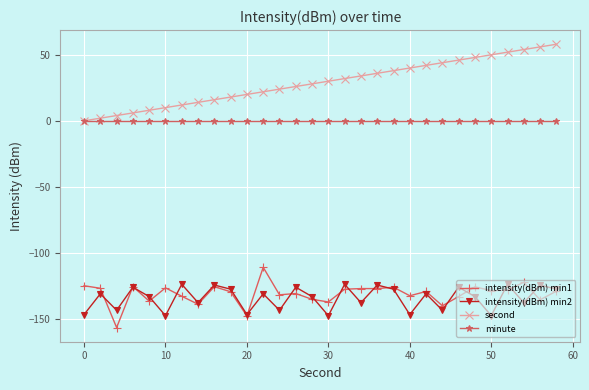

What is the value of the second point at the 5th from the left?

8.0